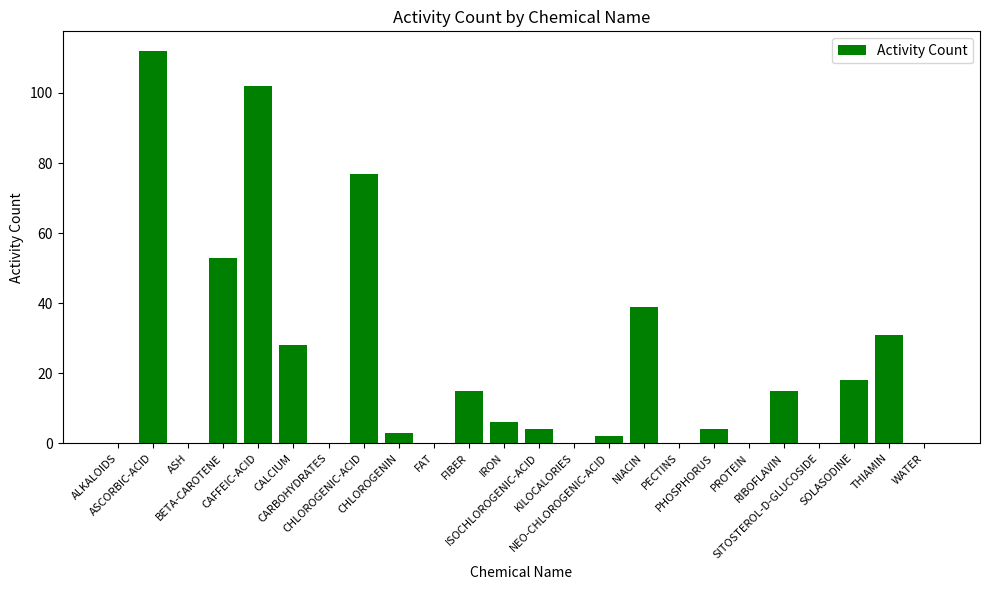

What is the maximum value shown in the chart?

112